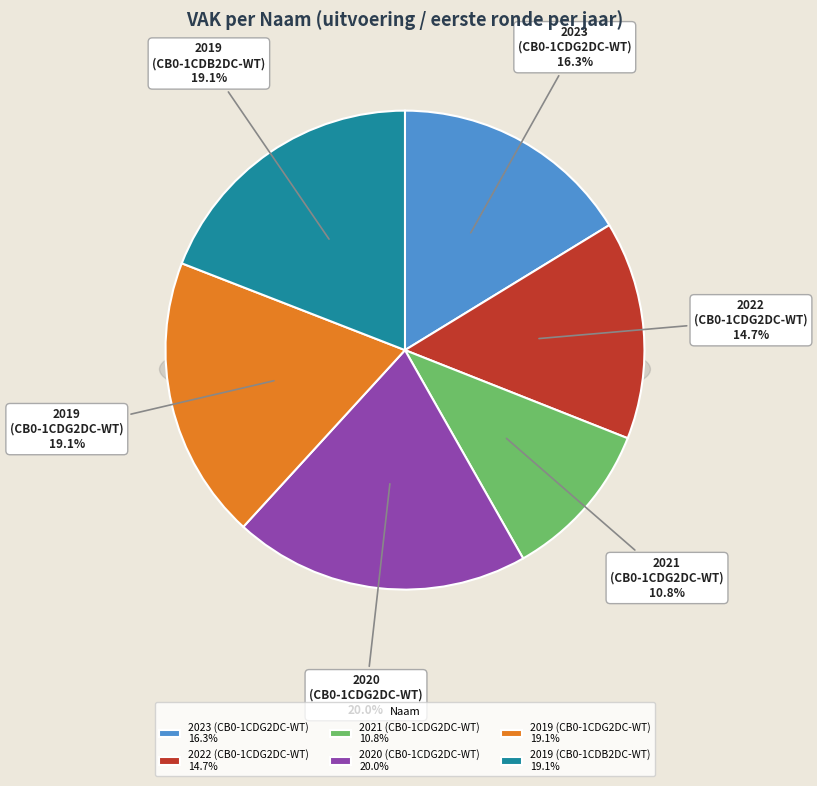

Does any single category account for the majority?

No